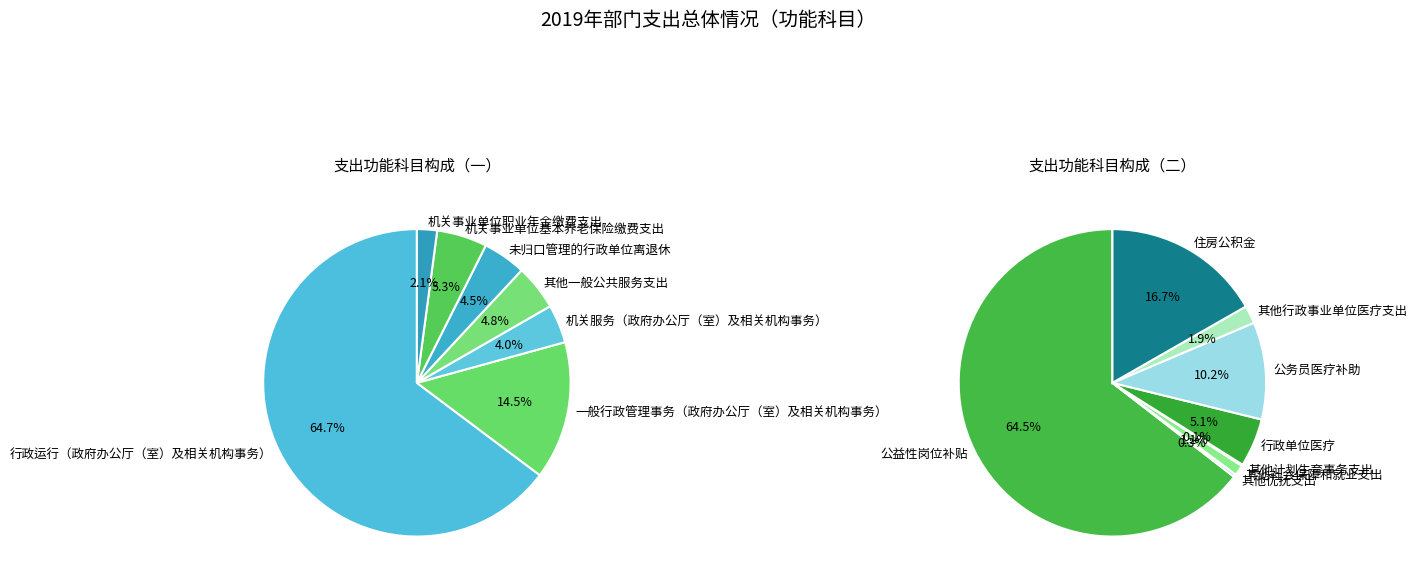

What is the largest slice in the pie chart?

行政运行（政府办公厅（室）及相关机构事务）